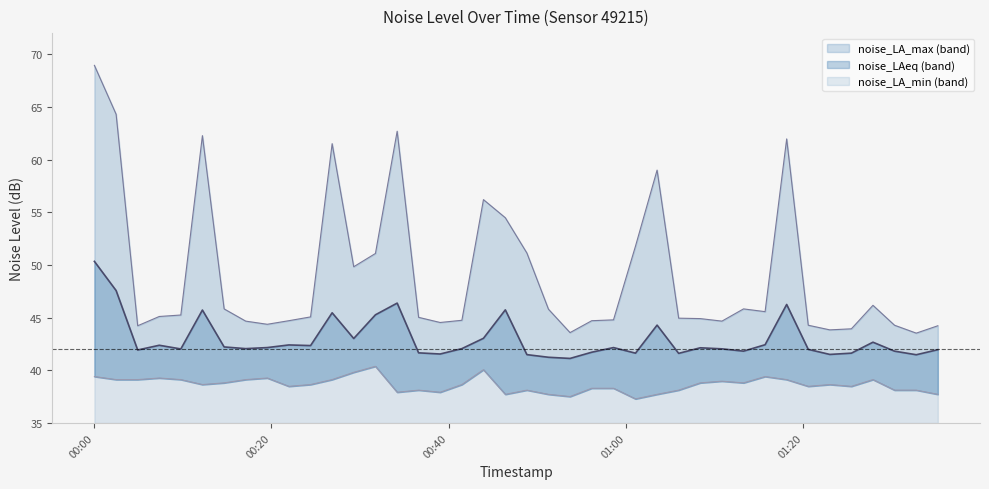

At which label does noise_LA_min first exceed 38?

2024-02-16T00:00:02